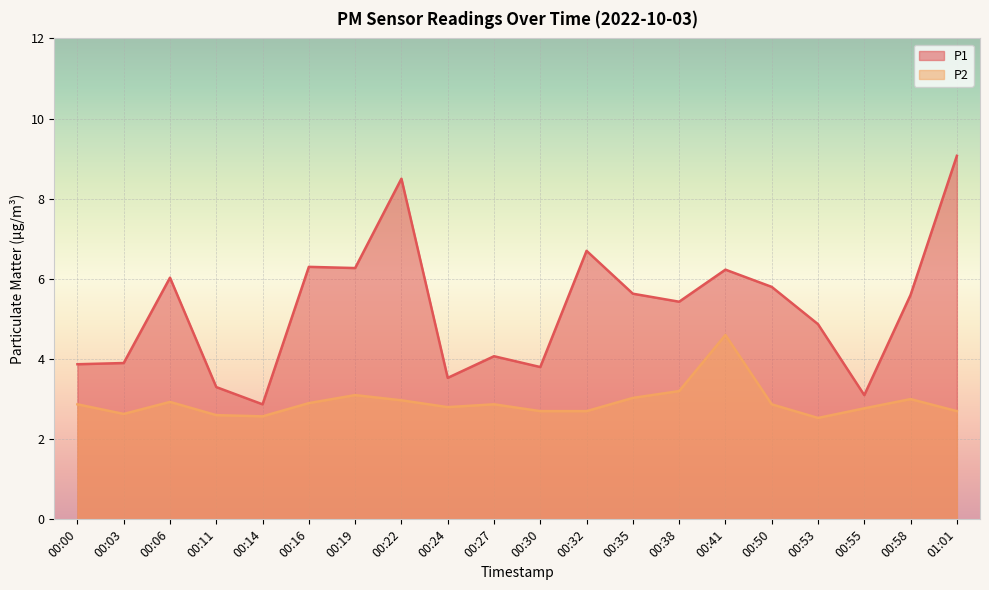

Rank the series by their average value, from lowest to highest.

P2, P1